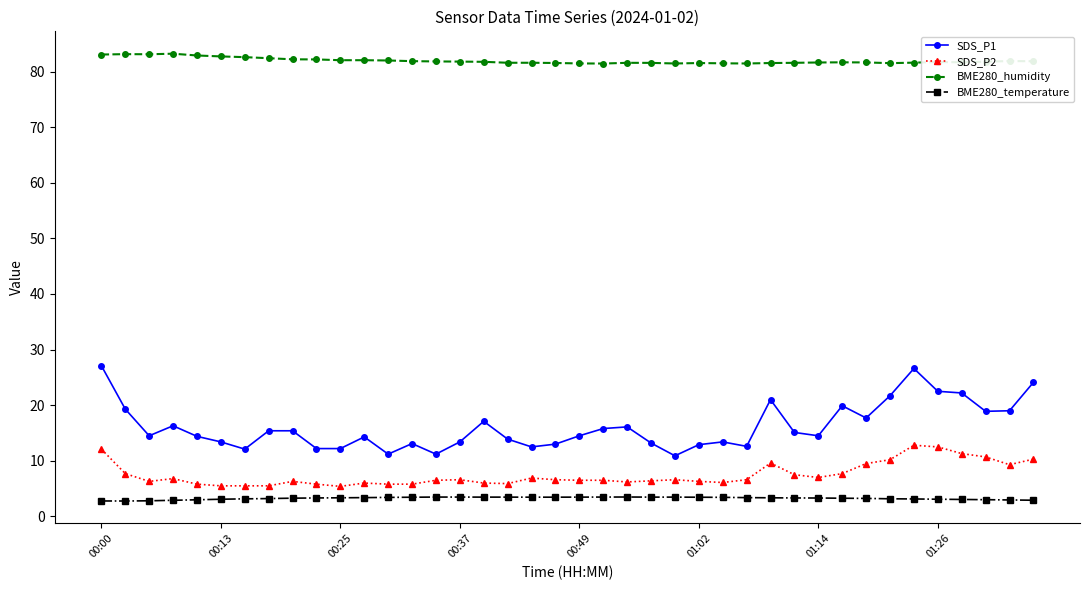

What is the sum of all SDS_P2 values?

298.4